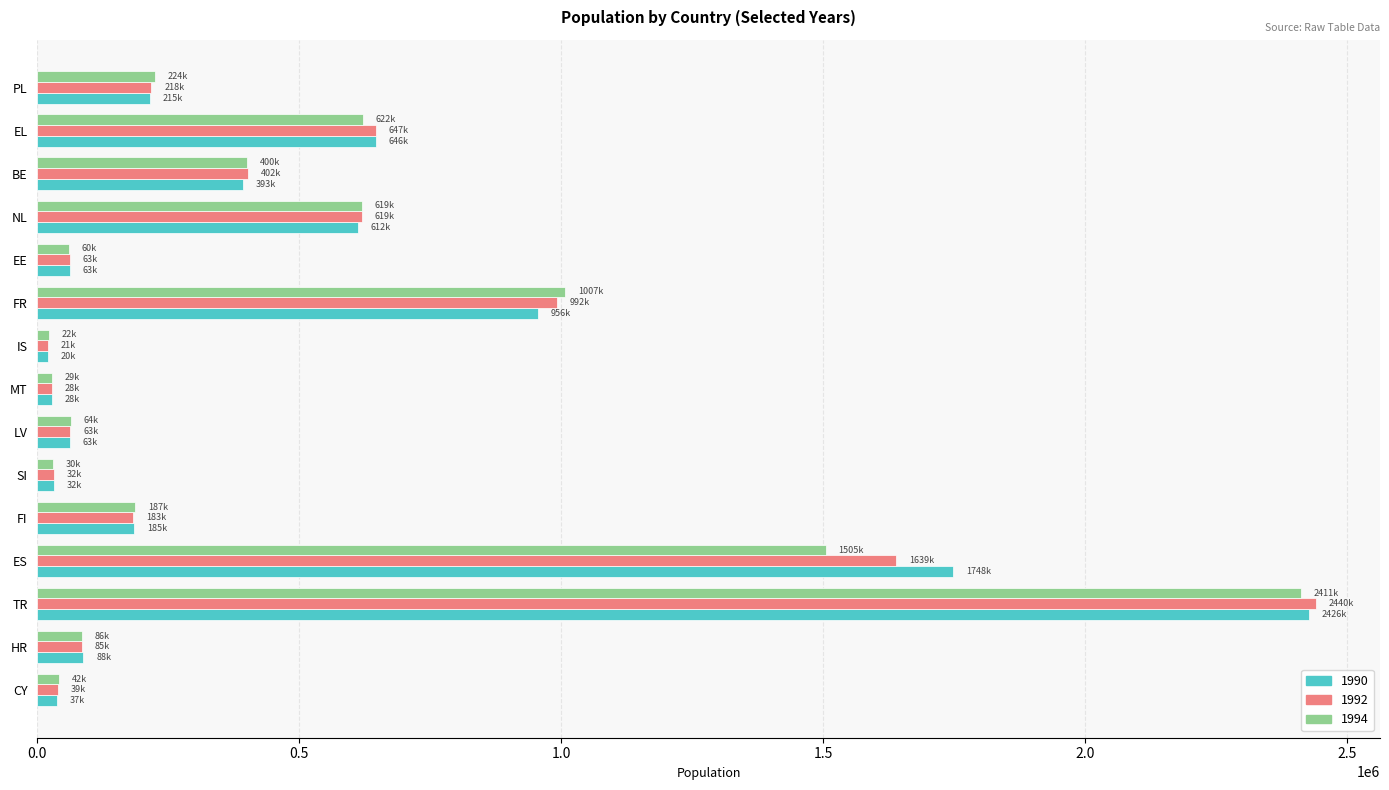

What is the average value of the 1992 series?

497995